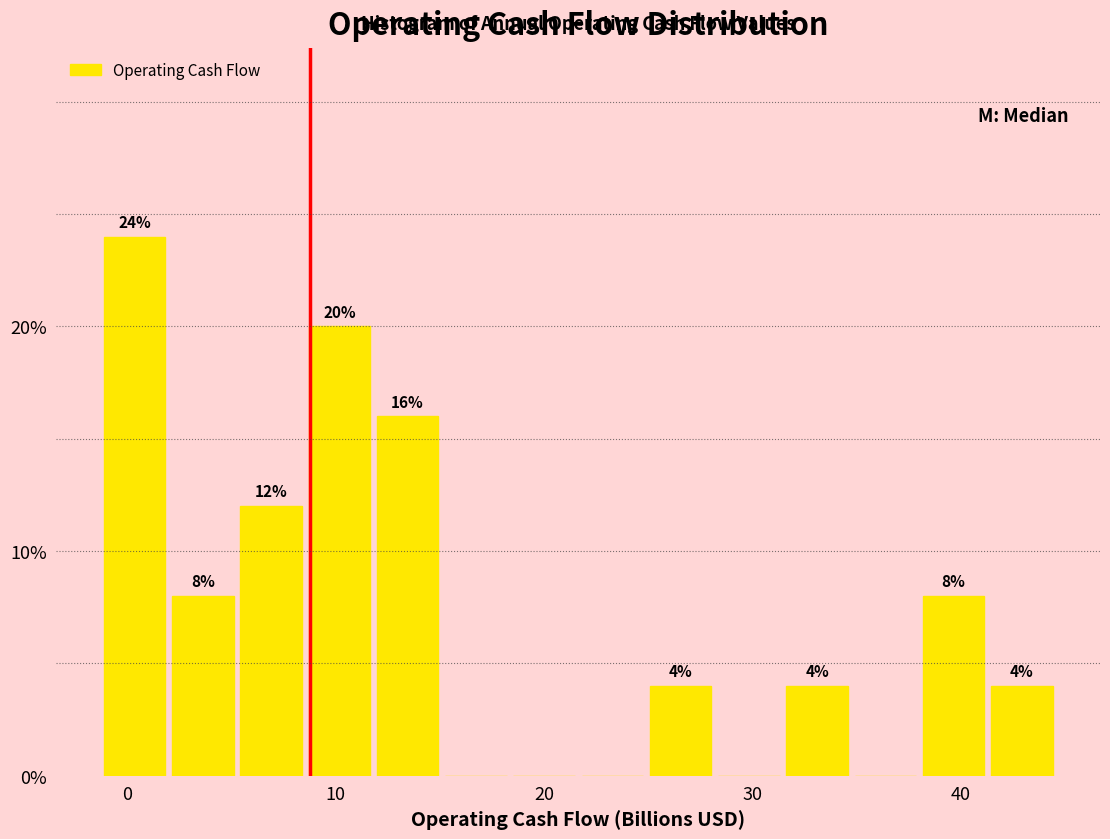

Read against the x-axis, roughly where is the centre of the tallest bar?

0